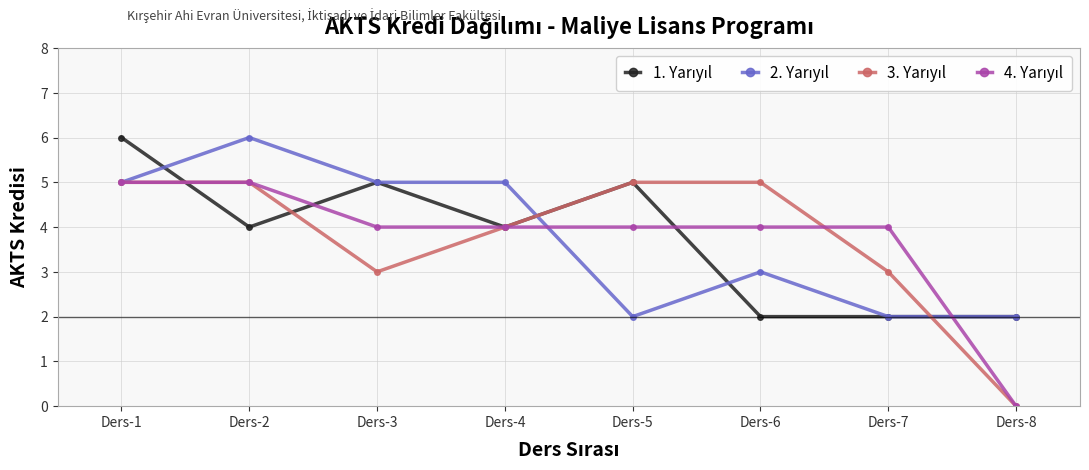

At how many categories does at least one series exceed 1?

8